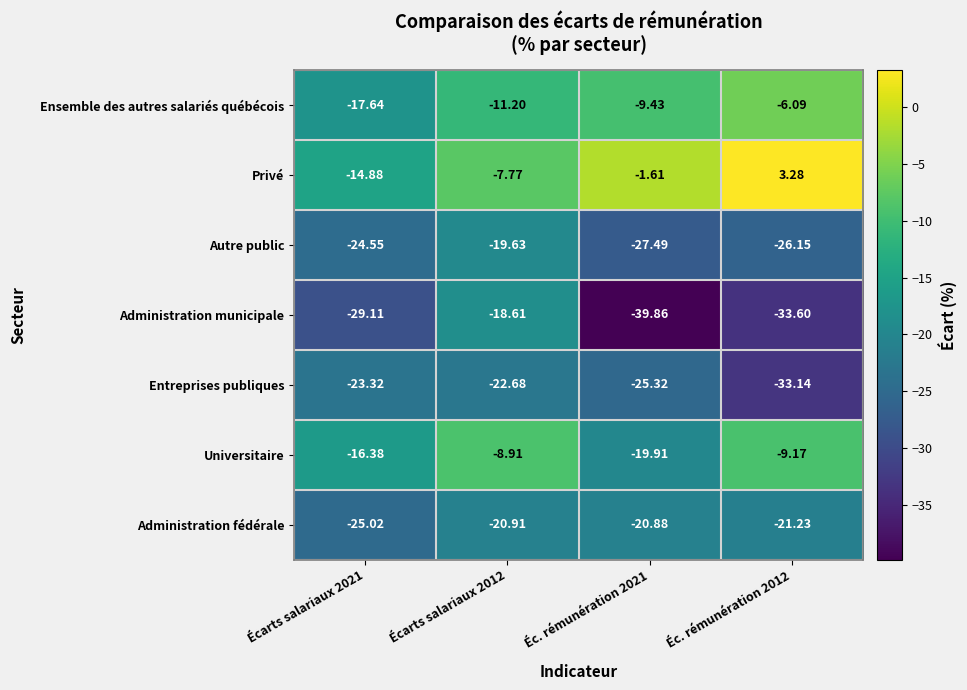

Which series changed the most between Écarts salariaux 2012 and Éc. rémunération 2012?

Administration municipale